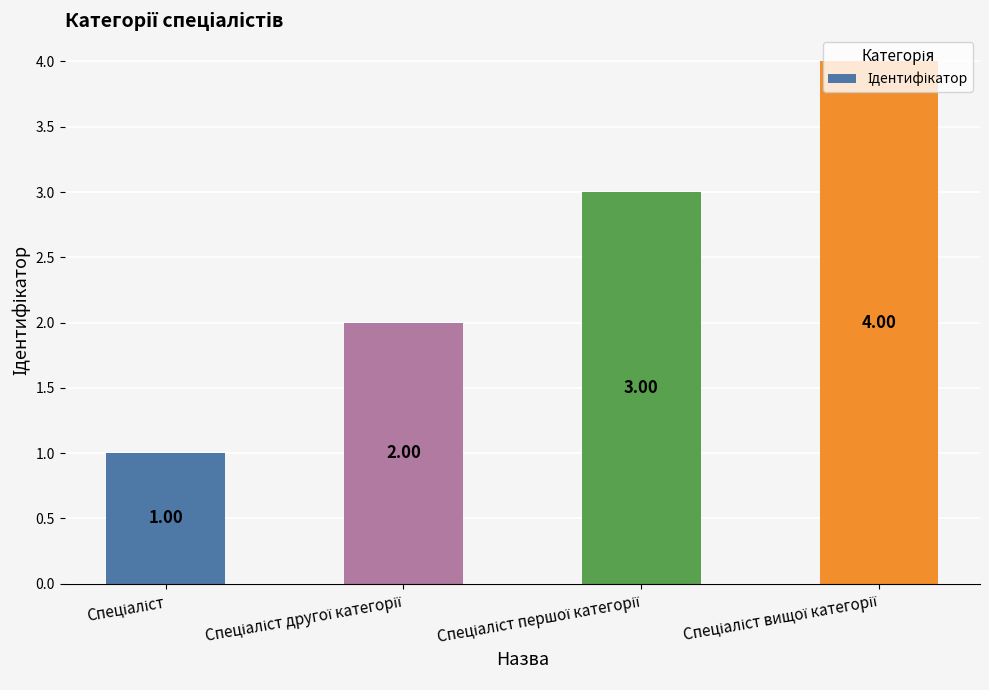

What is the sum of all values?

10